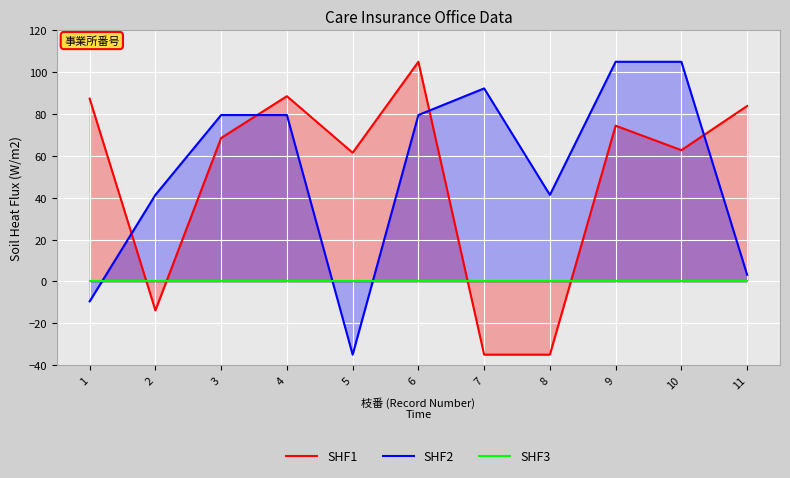

At how many categories does at least one series exceed -33?

11